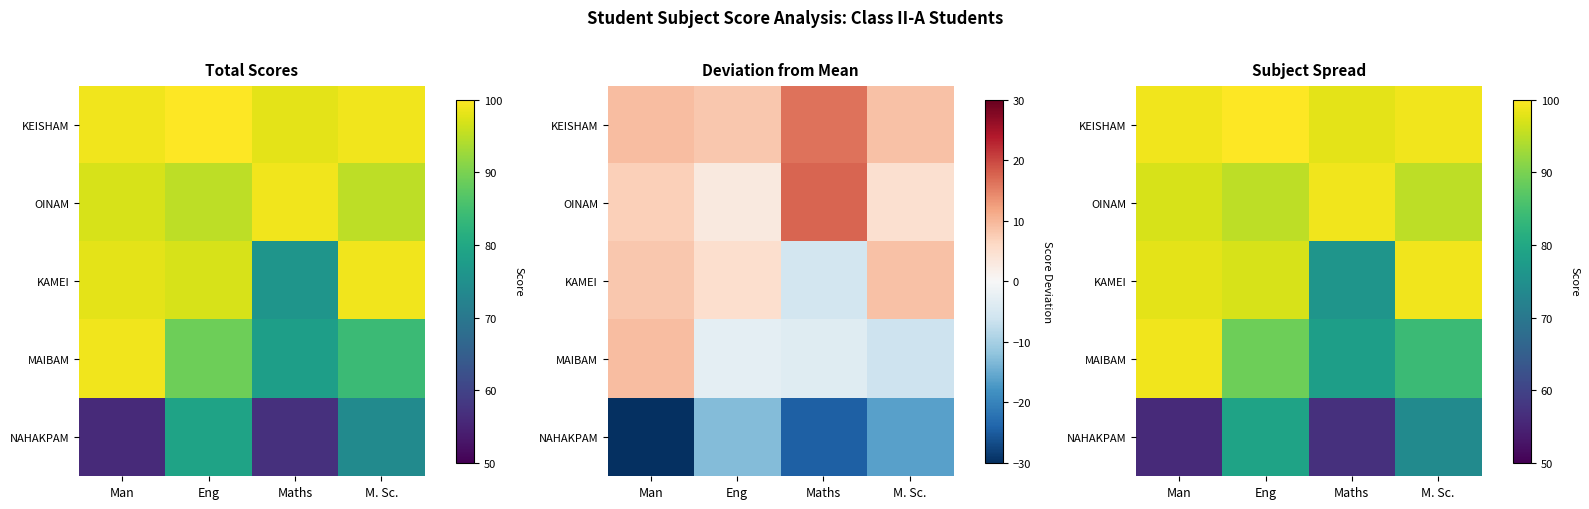

List the series in order of their peak value, lowest first.

NAHAKPAM, OINAM, KAMEI, MAIBAM, KEISHAM